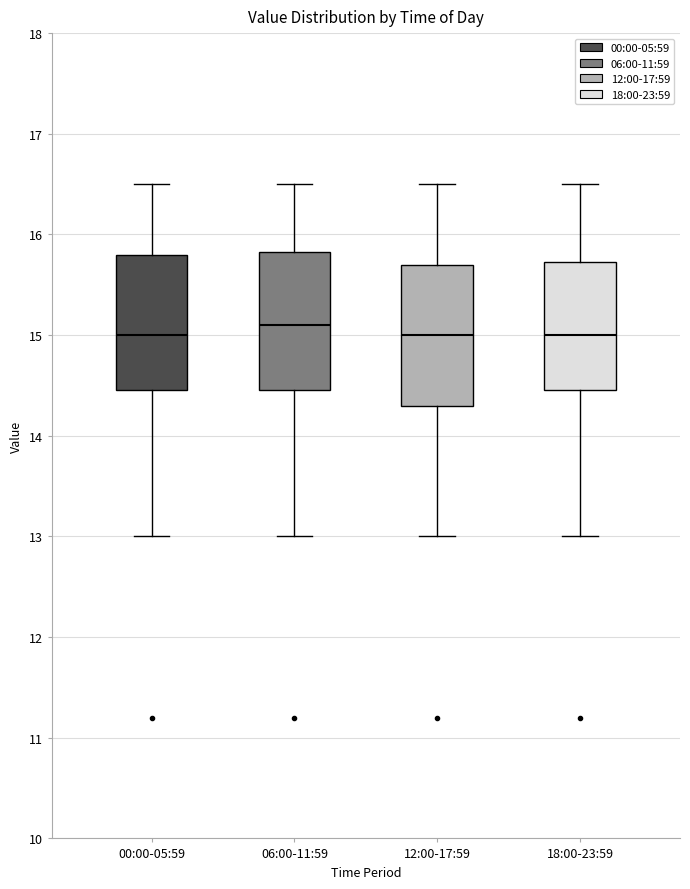

Reading left to right, read every box against the y-axis: the position of its median line, the range the box covers, and the ends of its whiskers. The values are not printed on the chart, so give them approximately, as read against the axis.

00:00-05:59: median 15.0, box 14.5 to 15.8, whiskers 13.0 to 16.5
06:00-11:59: median 15.1, box 14.5 to 15.8, whiskers 13.0 to 16.5
12:00-17:59: median 15.0, box 14.3 to 15.7, whiskers 13.0 to 16.5
18:00-23:59: median 15.0, box 14.5 to 15.7, whiskers 13.0 to 16.5